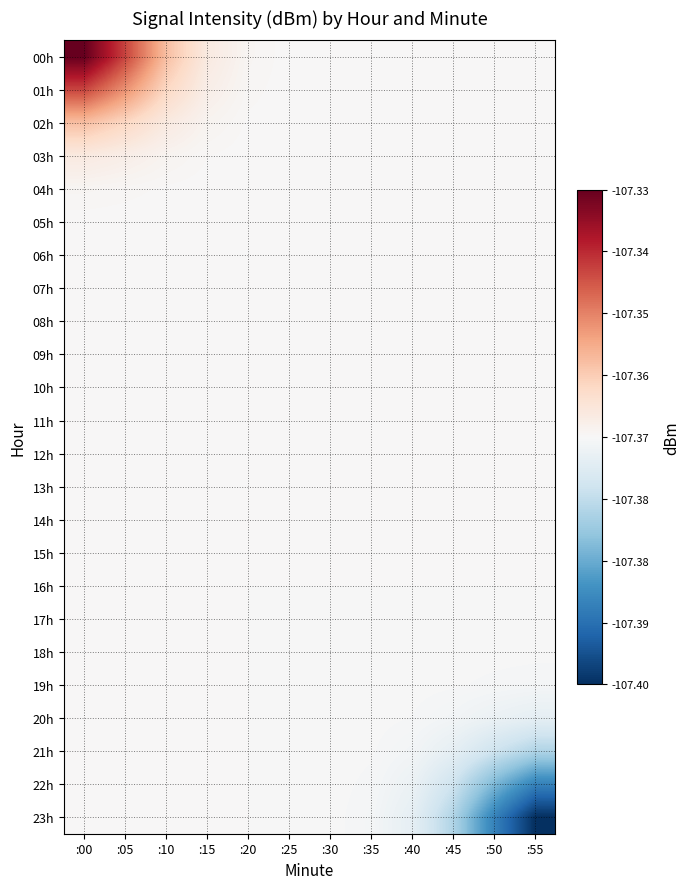

What is the smallest value displayed?

-107.4